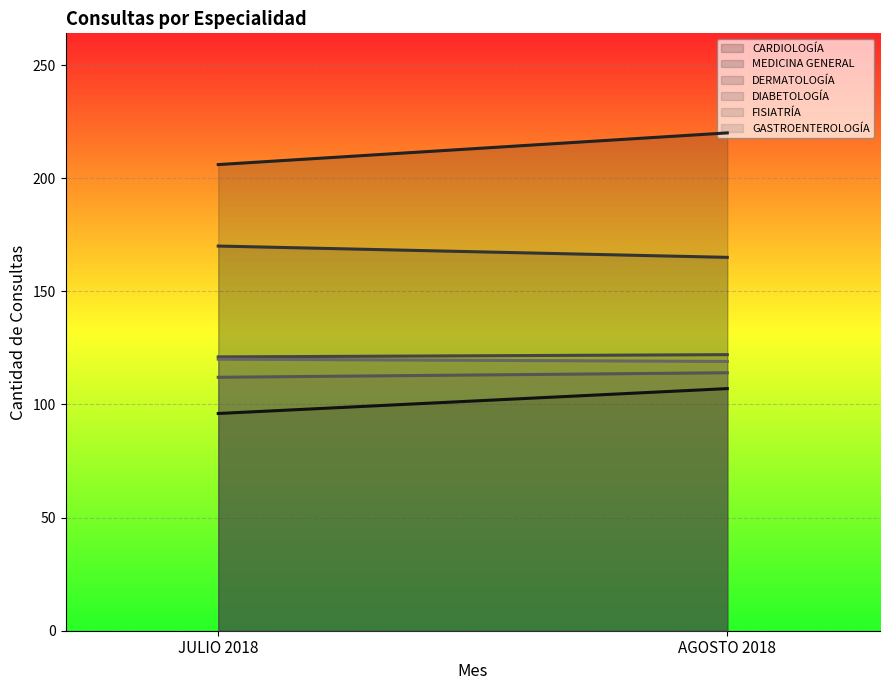

Read the DERMATOLOGÍA value at JULIO 2018.

170